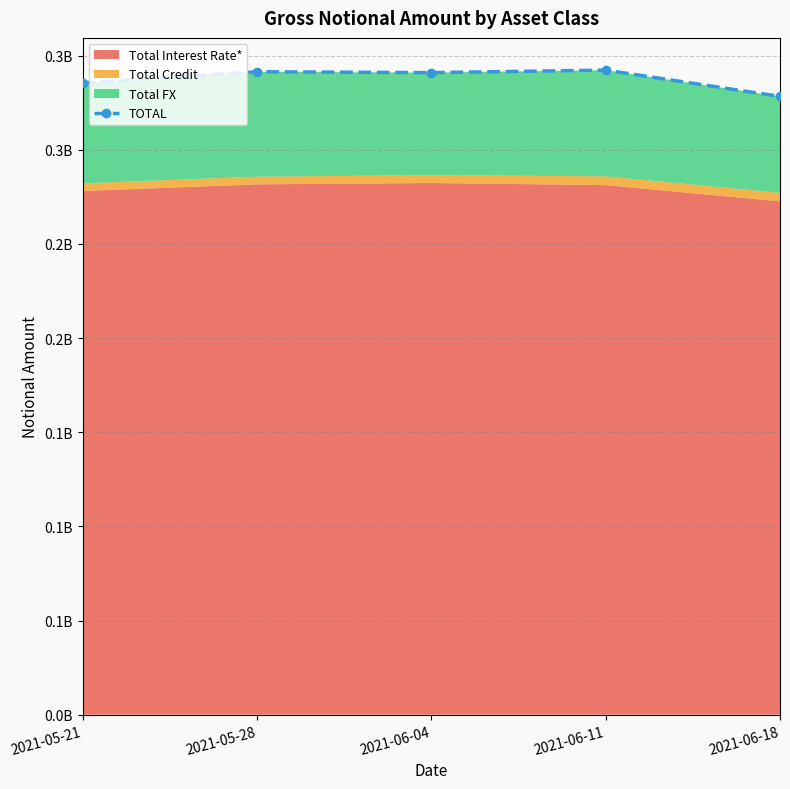

Reading right to left, transcribe all the data shown in this chart.

328343031	342303771	340970627	341445533	335410279